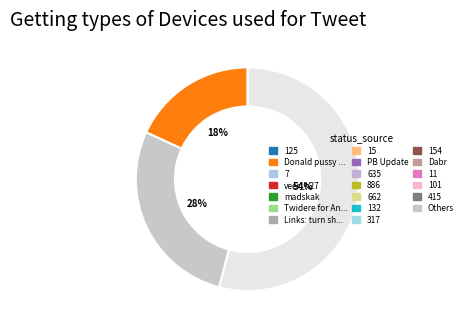

Is there any slice that represents more than half of the pie?

Yes